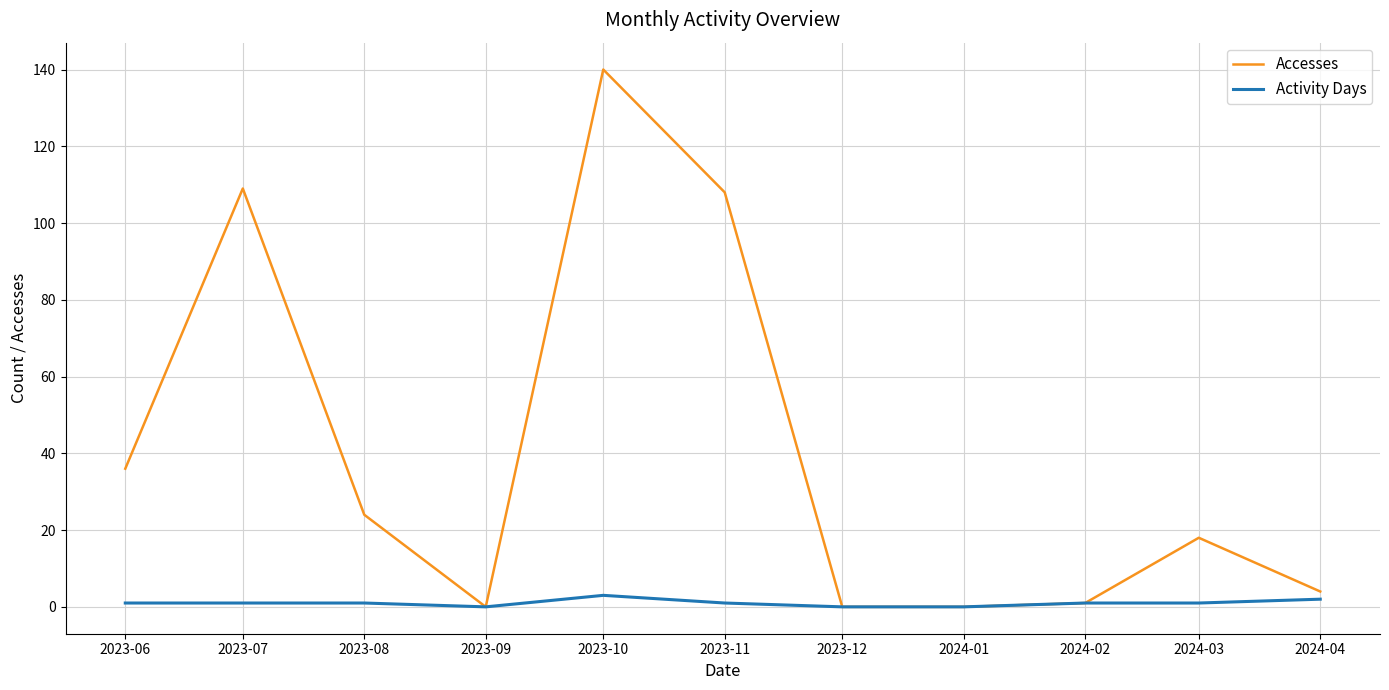

At which category is the sum across all series the highest?

2023-10